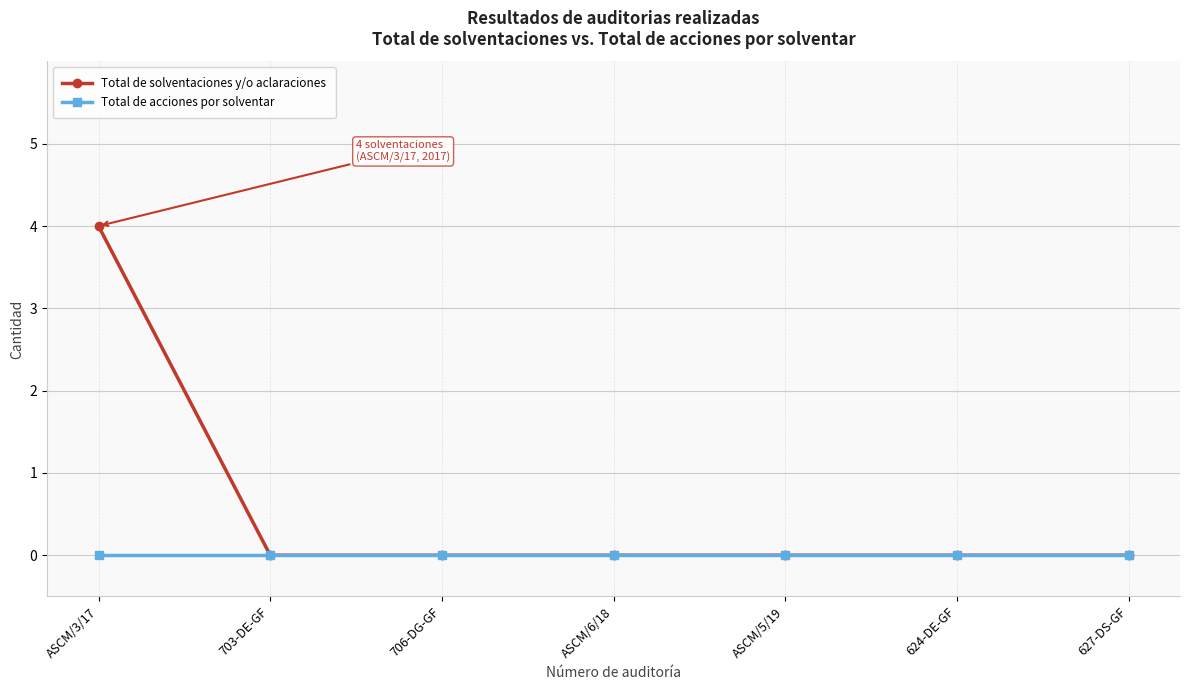

What is the greatest value displayed?

4